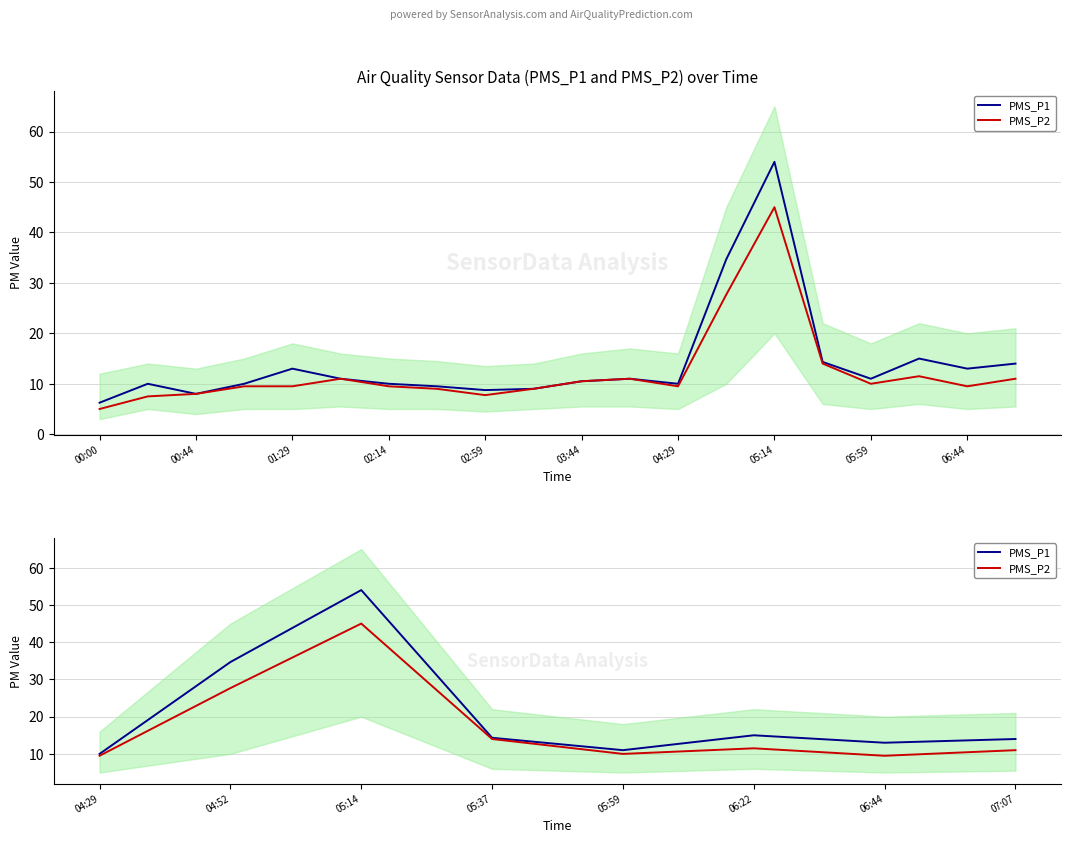

List the series in order of their overall mean, lowest first.

PMS_P2, PMS_P1